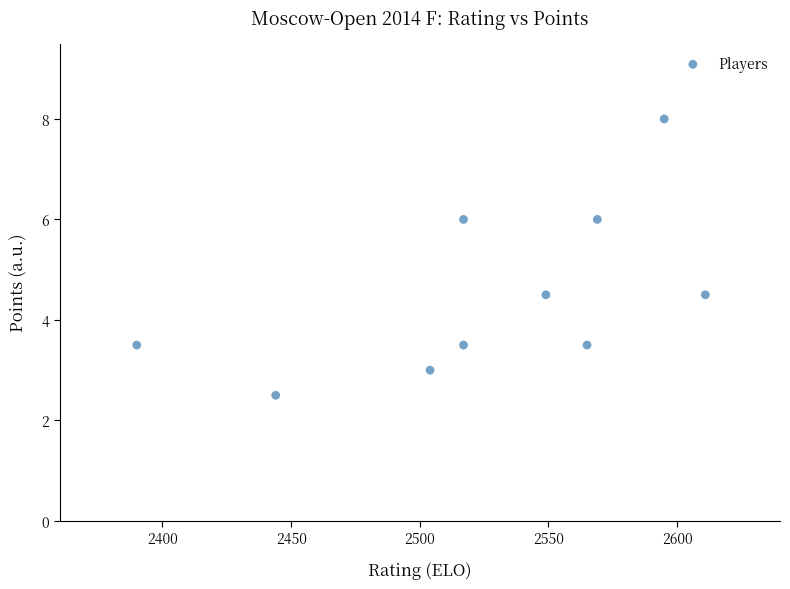

What is the range of Y values (max minus min)?

5.5